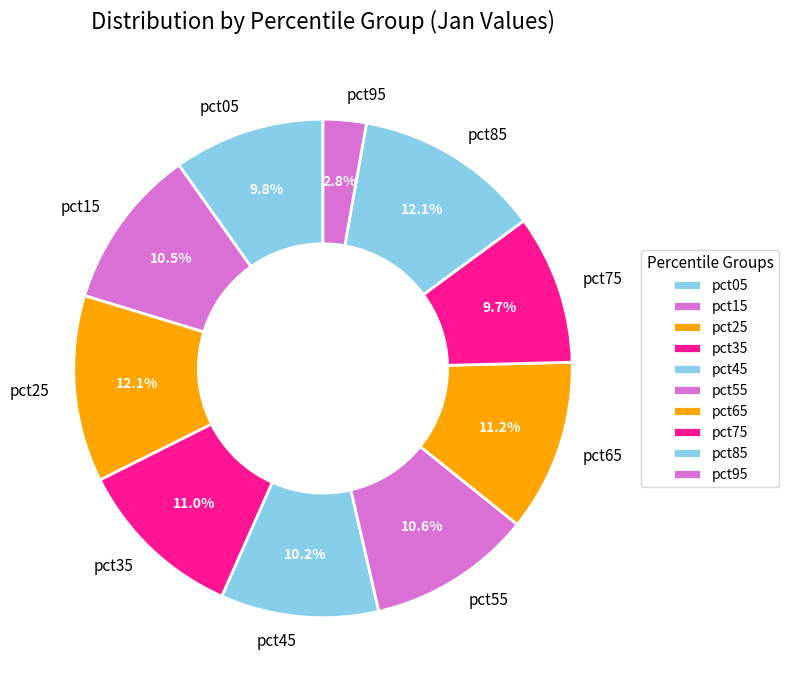

Count the number of slices in the pie.

10